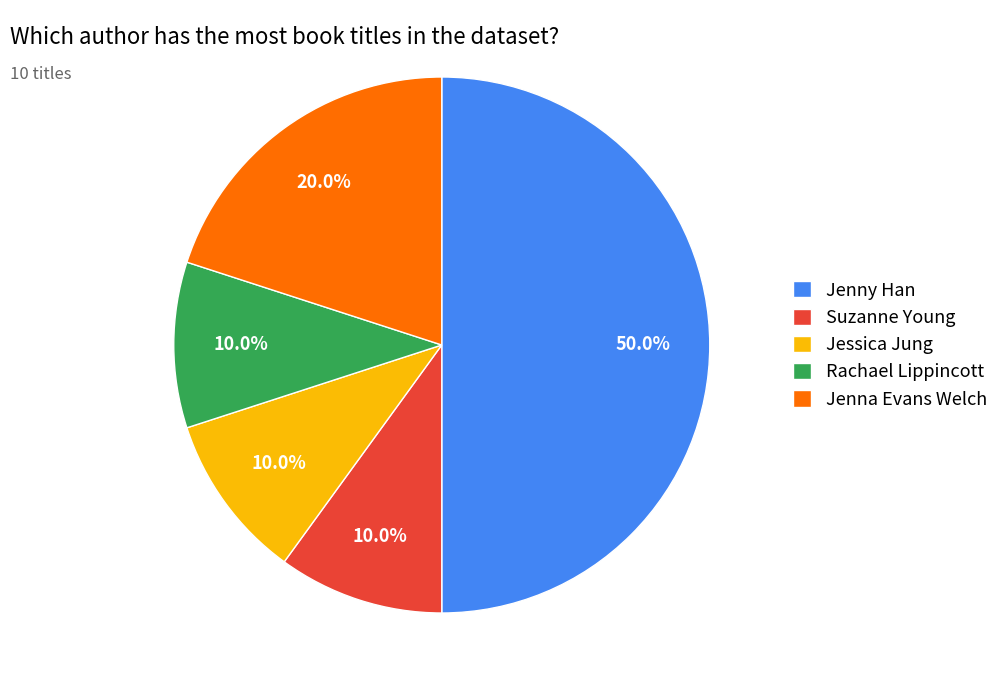

What is the total percentage of Jenny Han and Jessica Jung?

60.0%